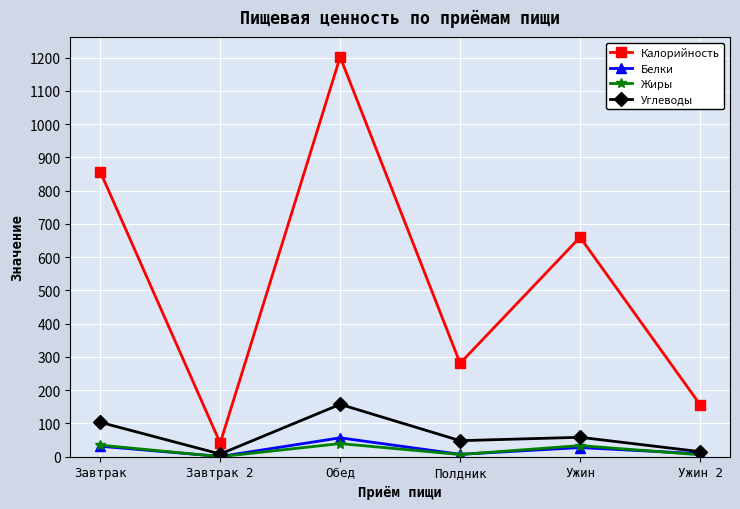

Does the chart display data point markers on the line(s)?

Yes